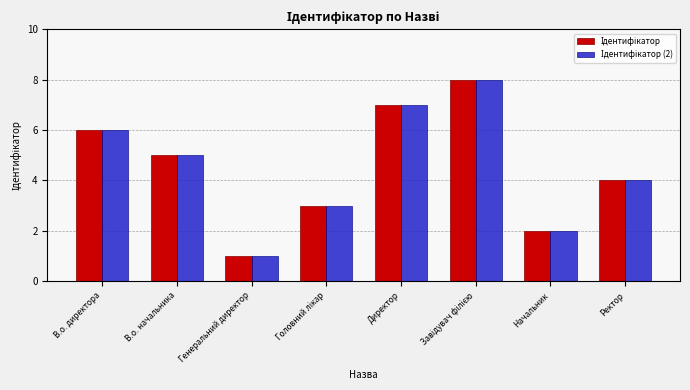

At which category does the chart reach its minimum across all series?

Генеральний директор